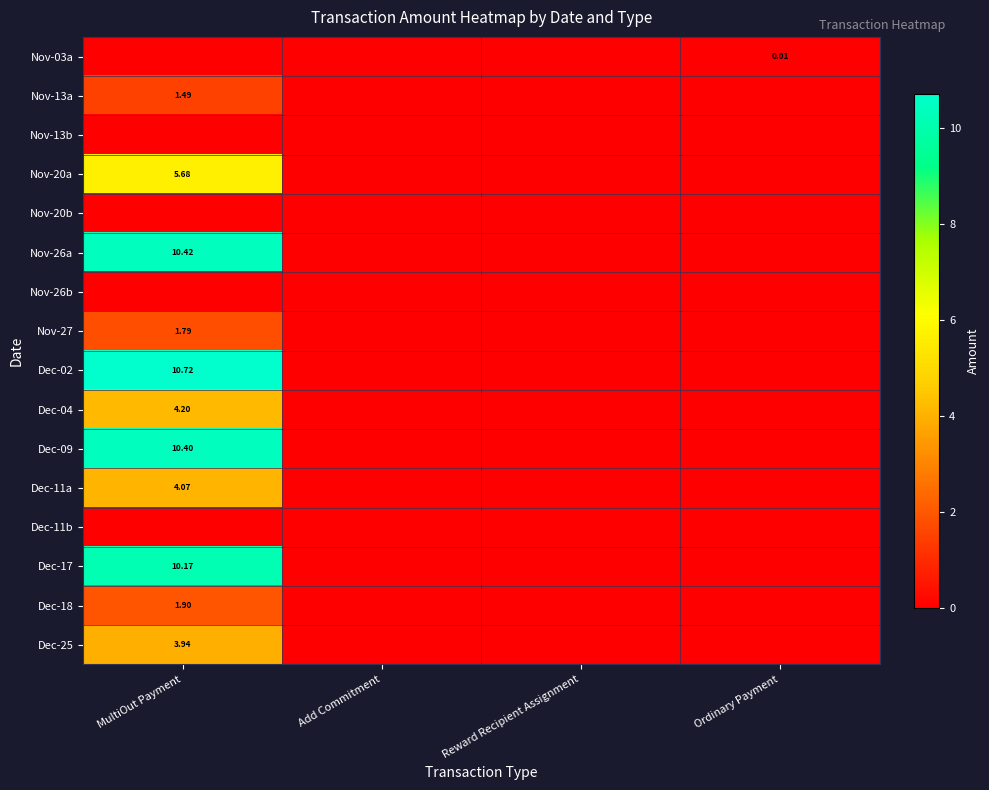

What is the difference between the maximum and minimum values in the Dec-04 series?

4.2